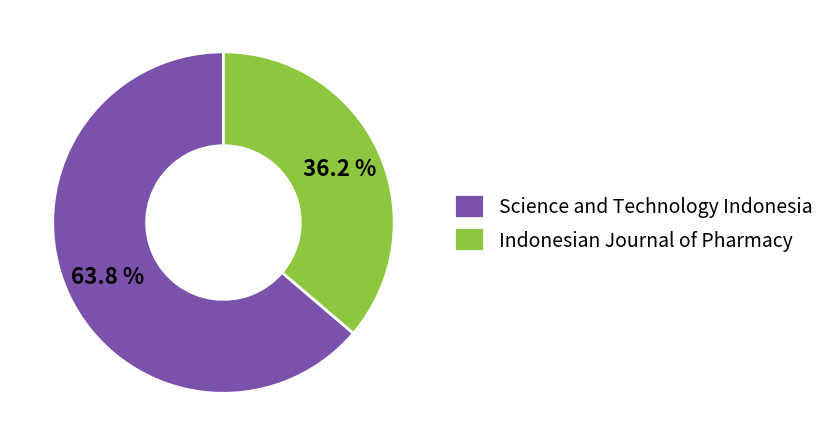

To the nearest percent, what percentage of the pie is Indonesian Journal of Pharmacy?

36%